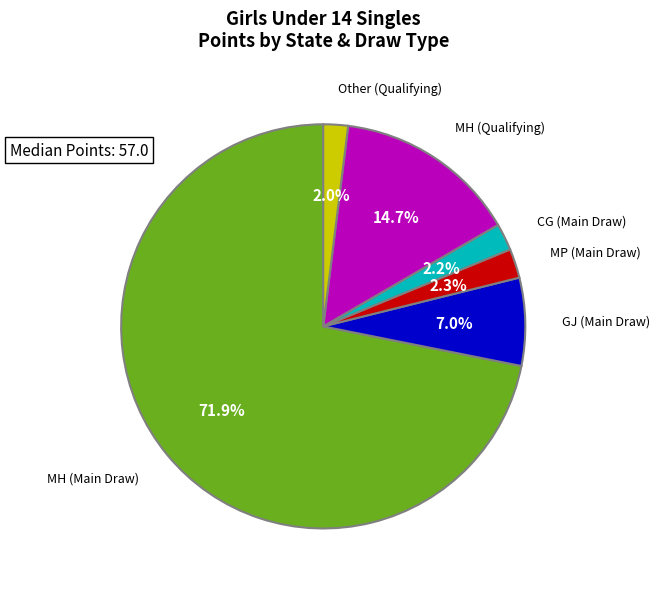

Is there any slice that represents more than half of the pie?

Yes